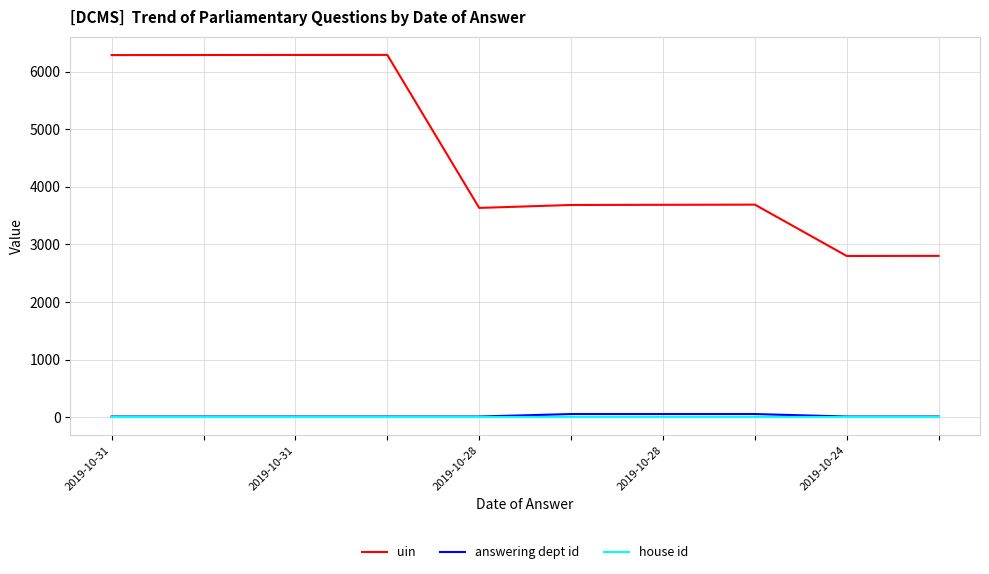

What is the maximum value shown in the chart?

6292